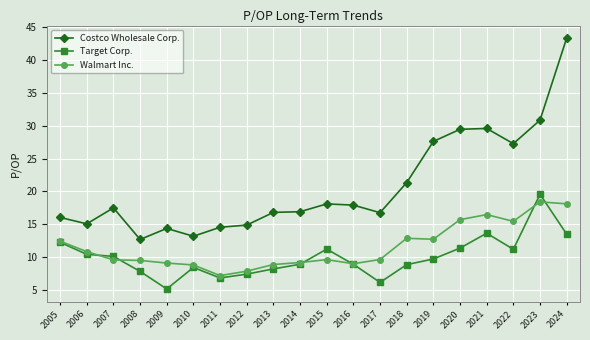

Does the chart display data point markers on the line(s)?

Yes